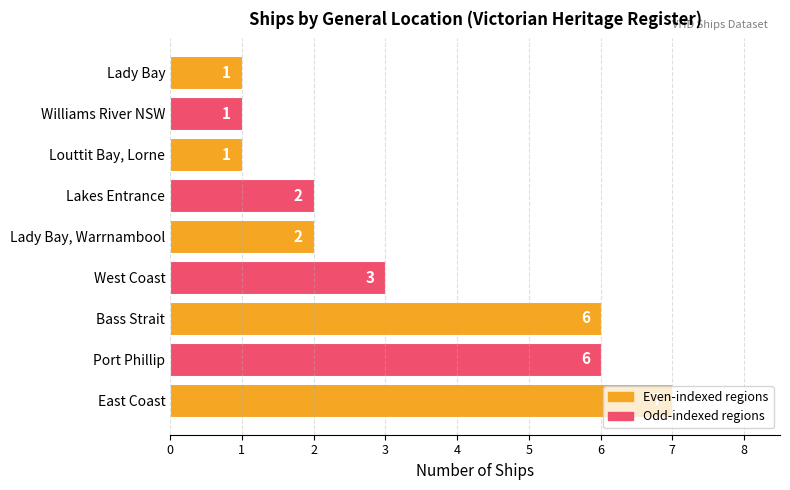

Approximately how many times larger is the value at West Coast compared to Lakes Entrance?

1.5